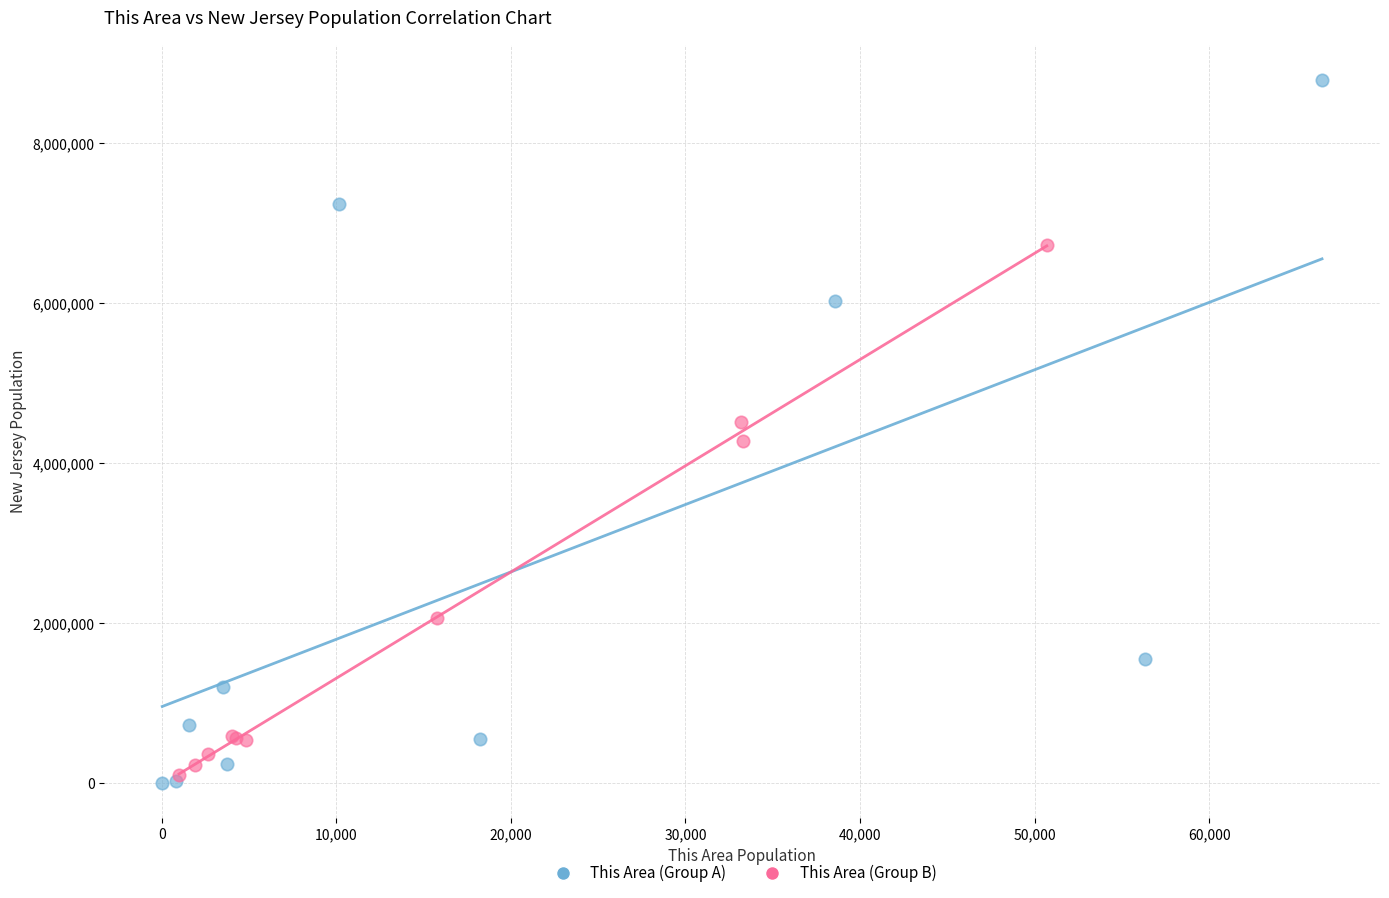

Which series has the largest Y range (max minus min)?

This Area (Group A)